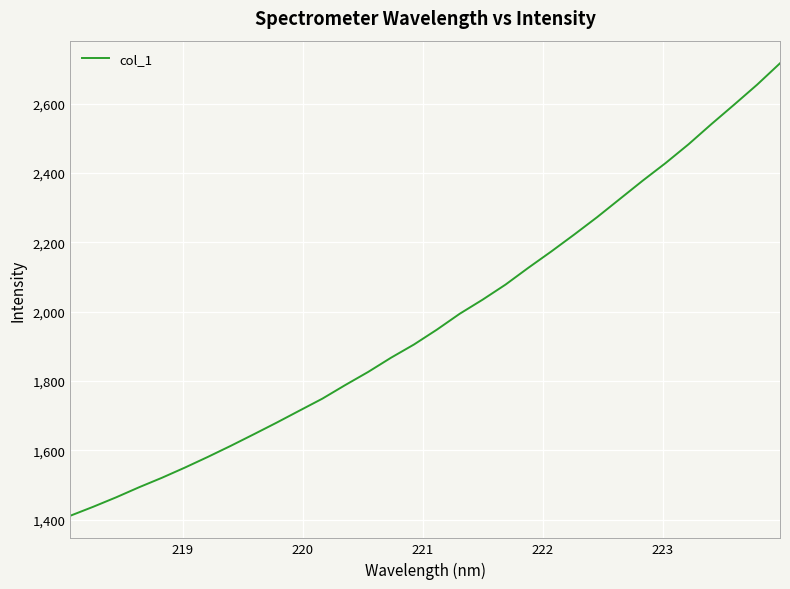

What is the difference between the maximum and minimum values?

1305.3